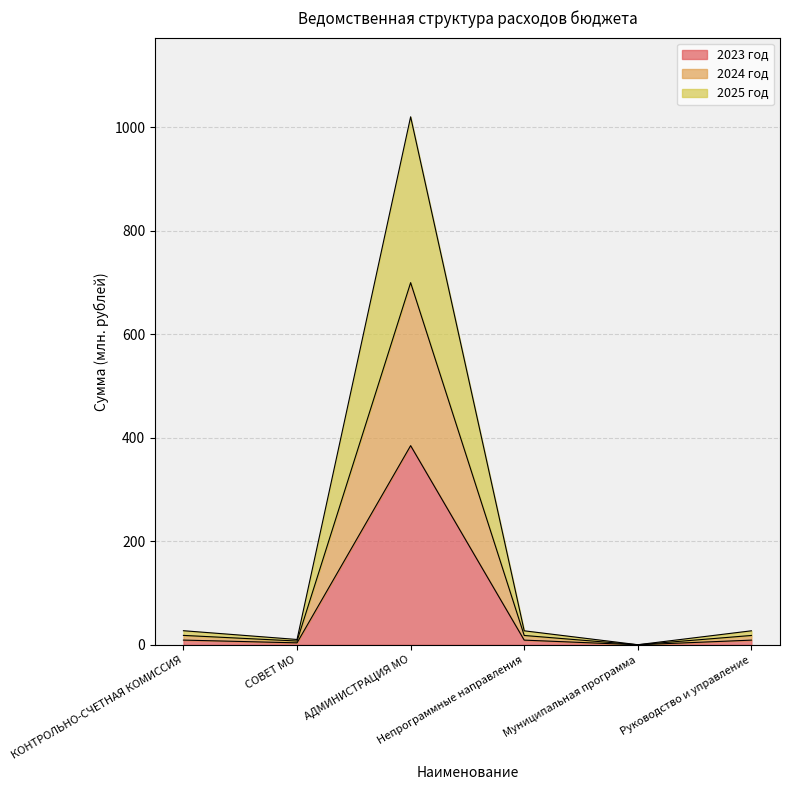

True or false: 2023 год has a value of 14.2 at Непрограммные направления.

False